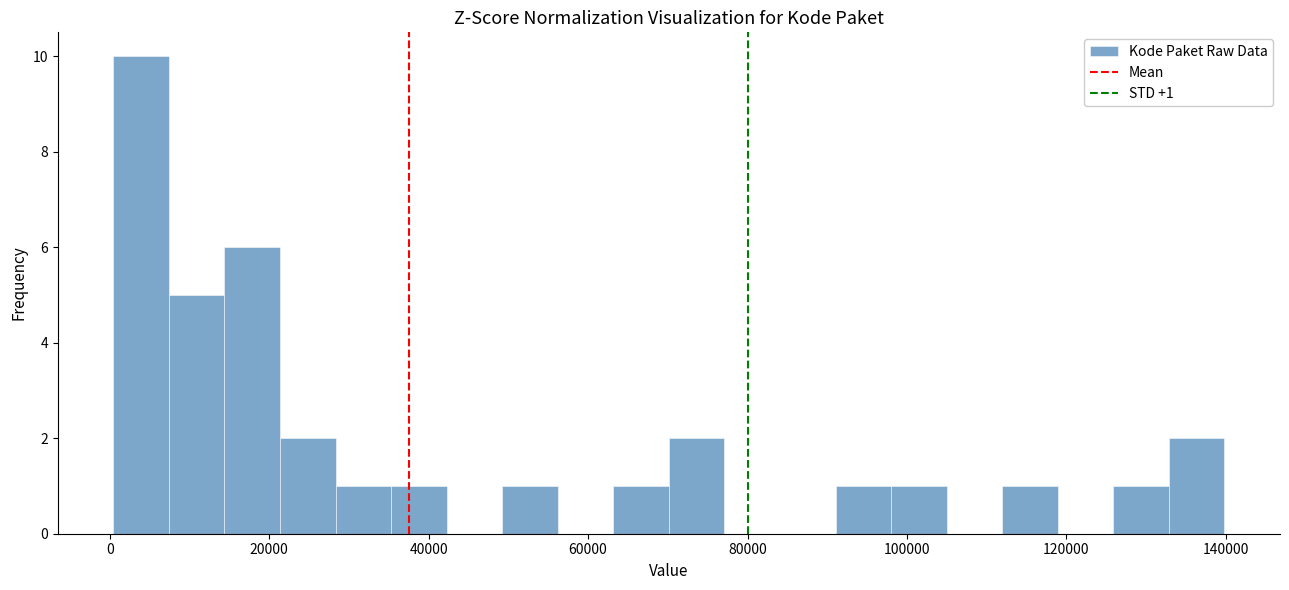

Around what value on the x-axis is the tallest bar? Give the approximate position of its centre, as read against the axis.

4000